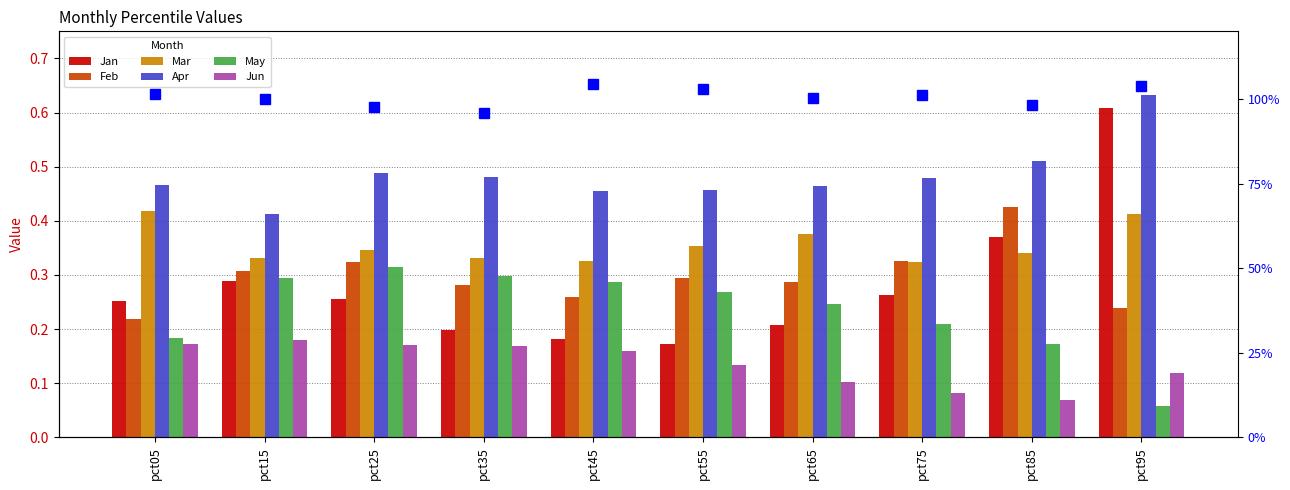

Where is Jun nearest to the value 0?

pct85